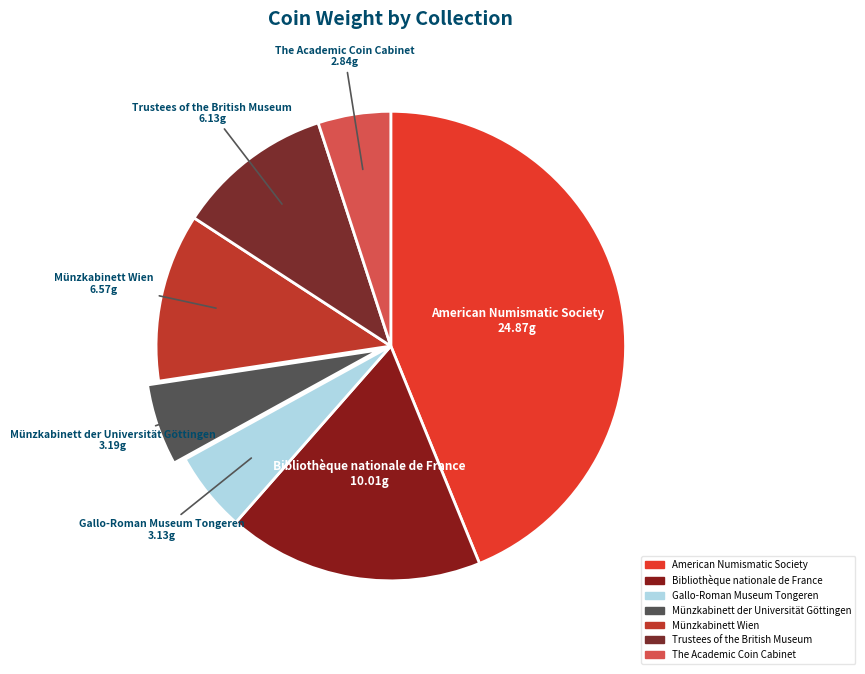

Between The Academic Coin Cabinet and Gallo-Roman Museum Tongeren, which is larger?

Gallo-Roman Museum Tongeren